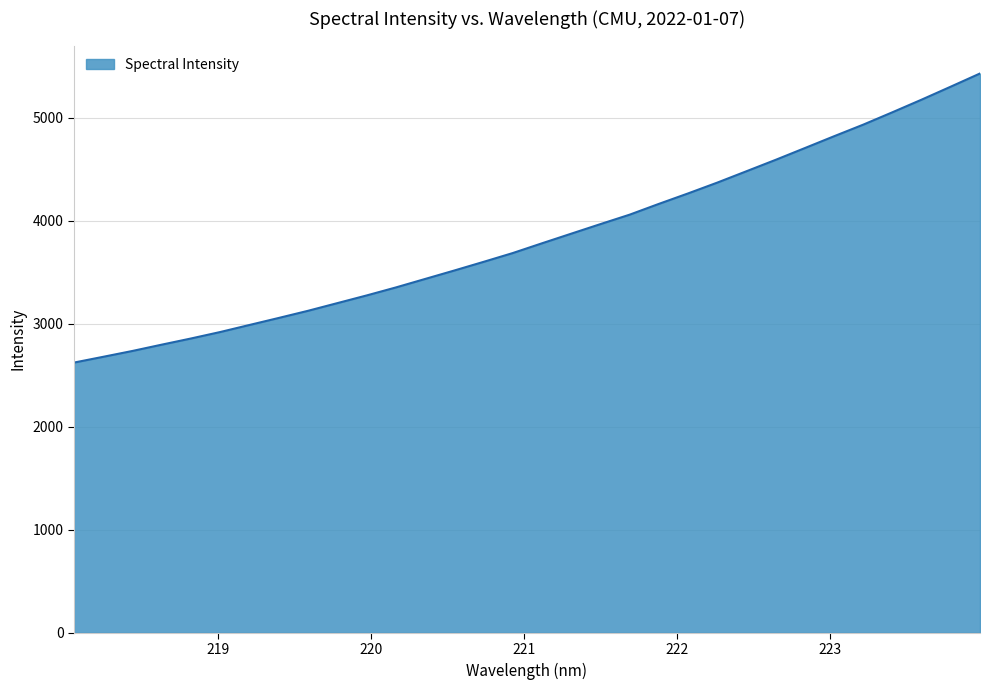

What is the difference between the maximum and minimum values?

2805.5